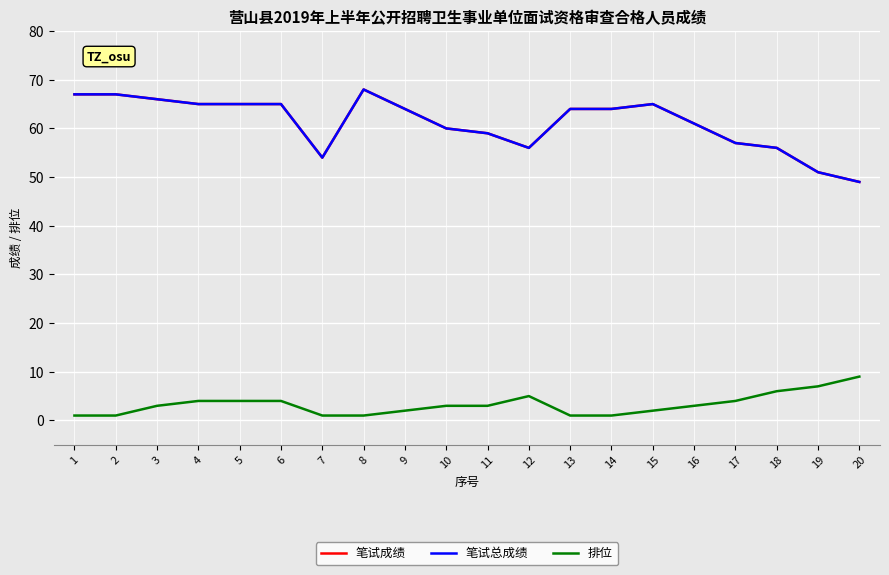

At which category is the sum across all series the highest?

8